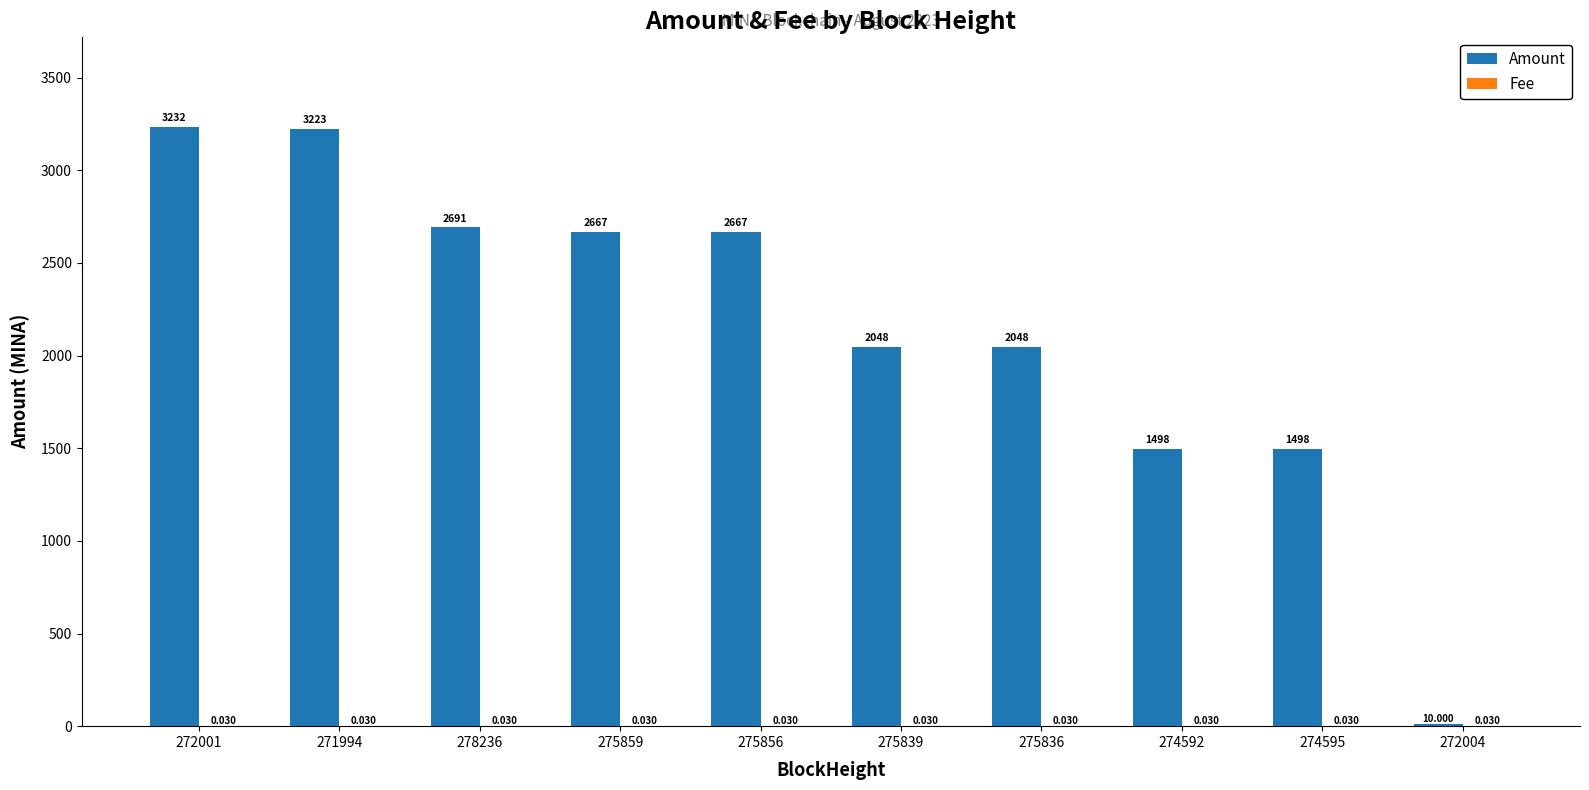

The value of Amount at 275859 is 1816.9. True or false?

False